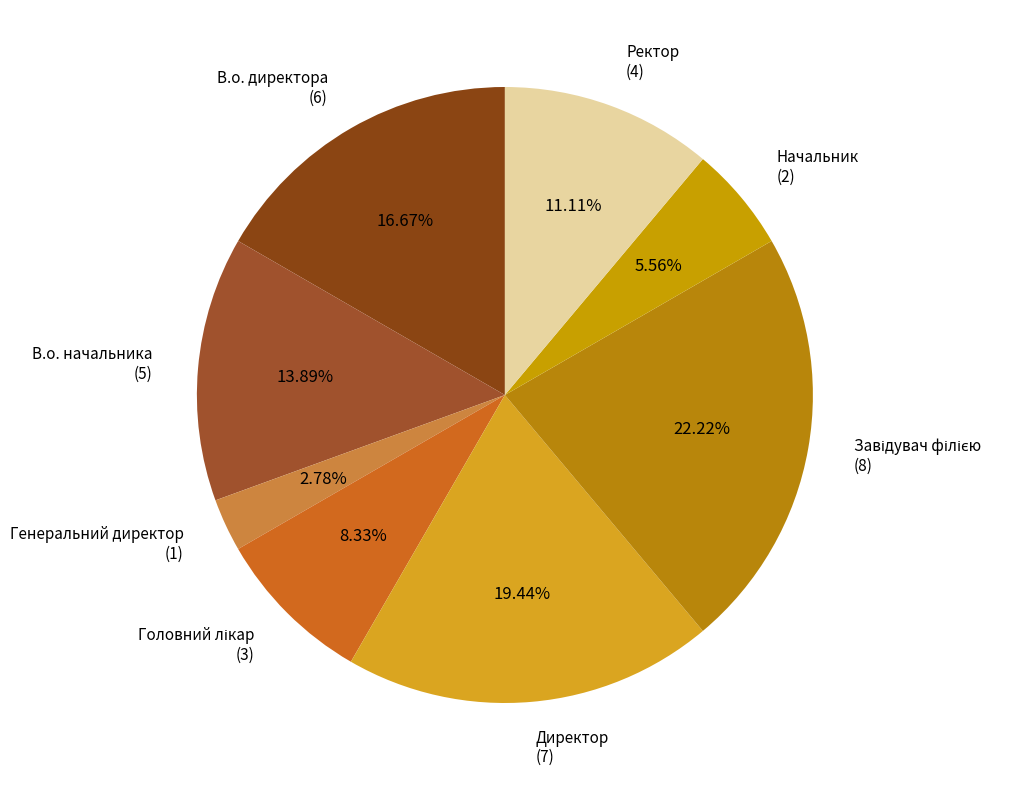

Which slice is the smallest?

Генеральний директор